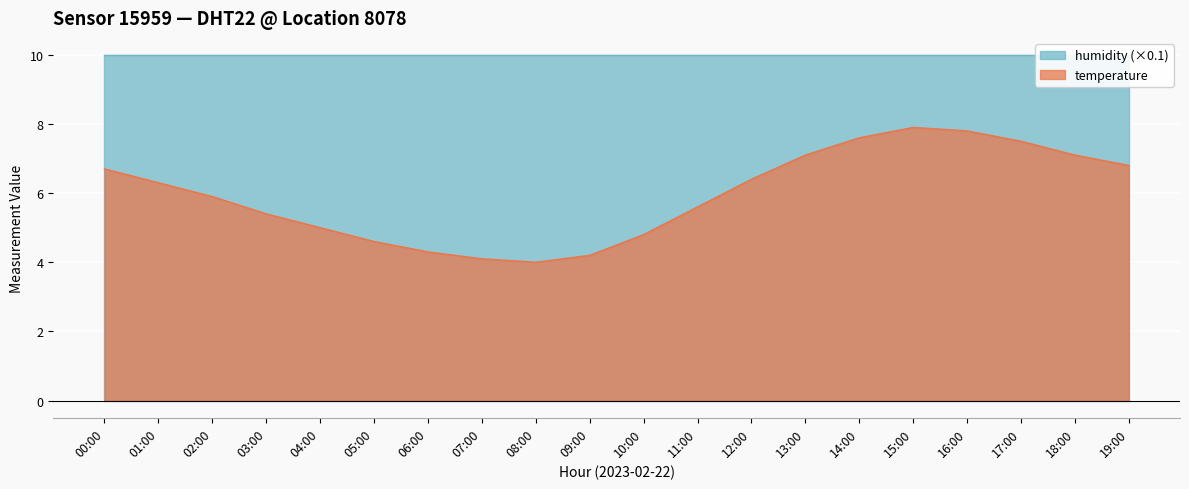

List the labels in order of value, largest first.

15:00, 16:00, 14:00, 17:00, 13:00, 18:00, 19:00, 00:00, 12:00, 01:00, 02:00, 11:00, 03:00, 04:00, 10:00, 05:00, 06:00, 09:00, 07:00, 08:00